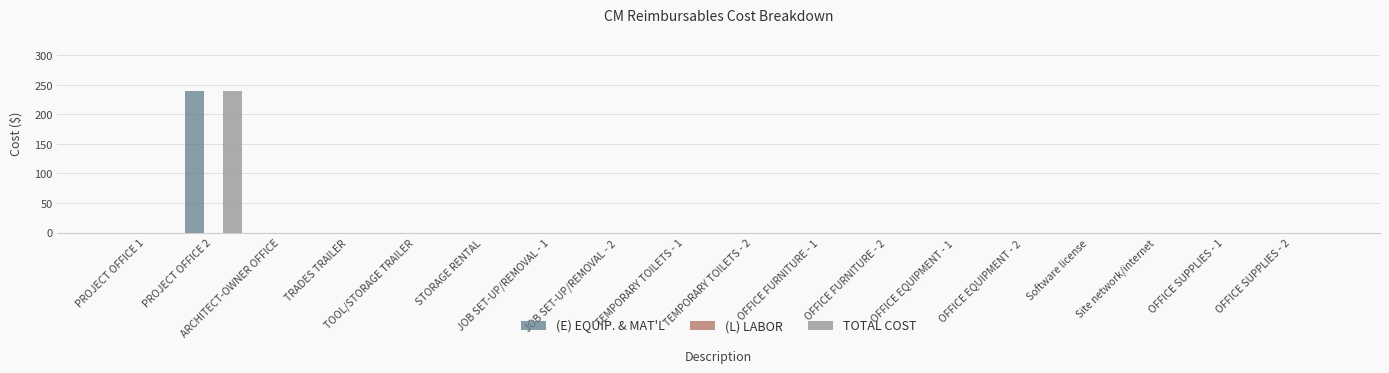

The value of TOTAL COST at PROJECT OFFICE 2 is 58. True or false?

False